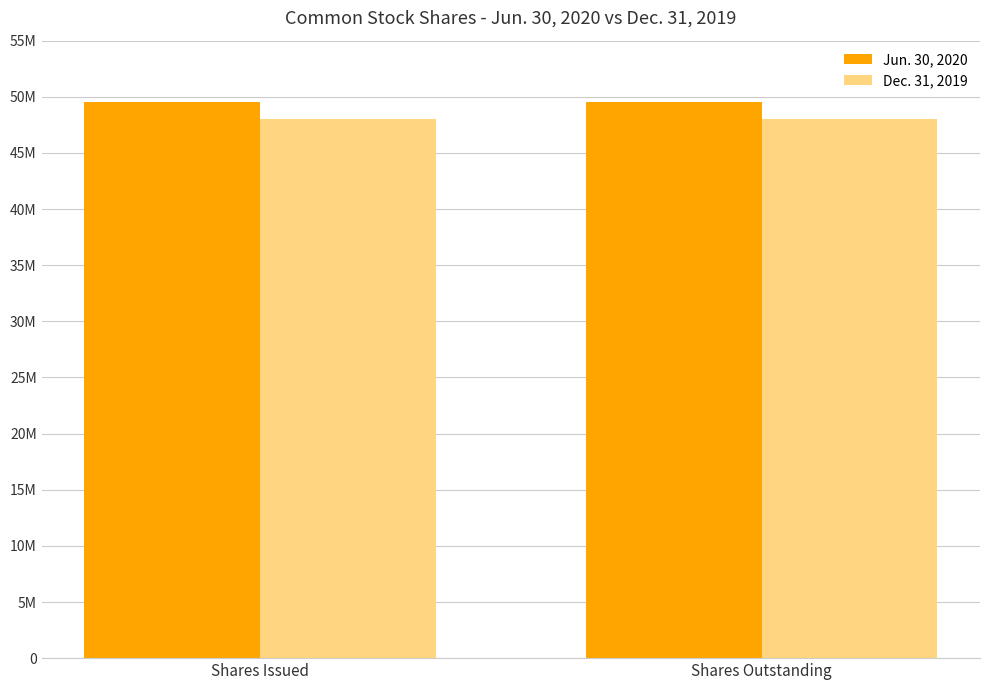

Which series has the largest range (max minus min)?

Jun. 30, 2020